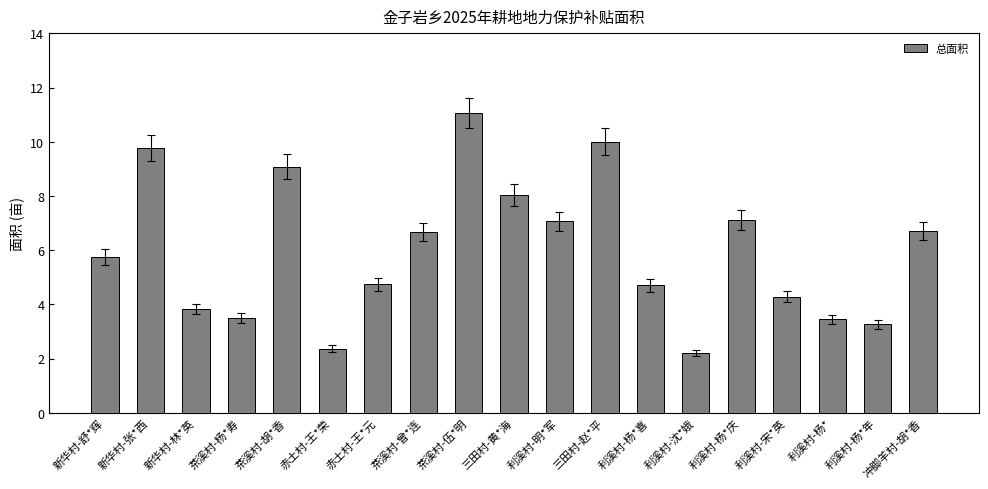

What is the change in value from 茶溪村-曾*连 to 利溪村-杨*庆?

+0.4